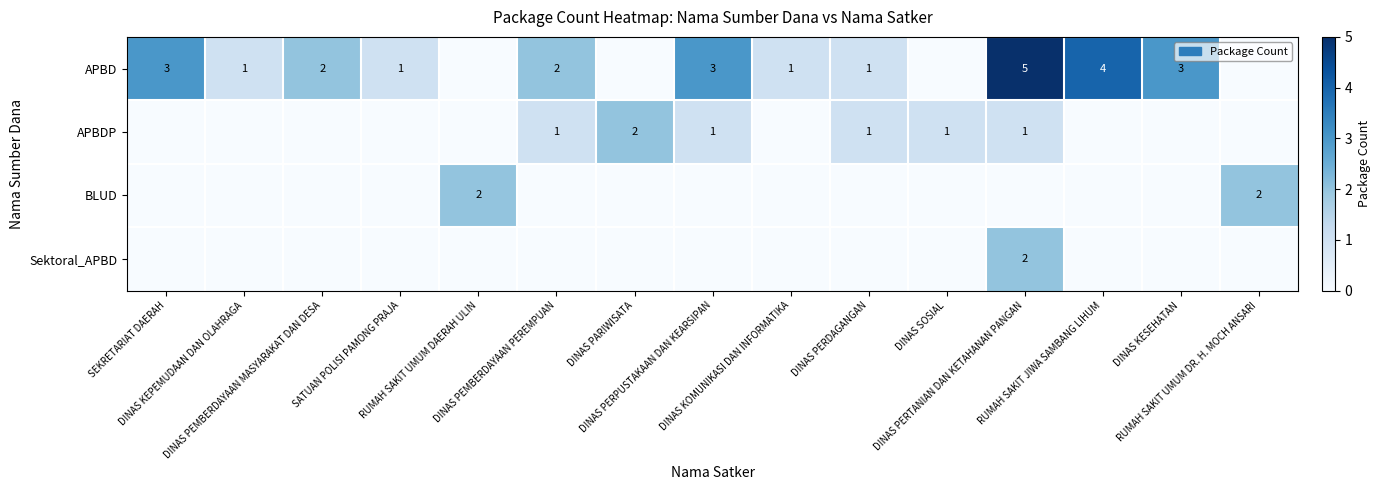

What is the total value across all series at DINAS KEPEMUDAAN DAN OLAHRAGA?

1